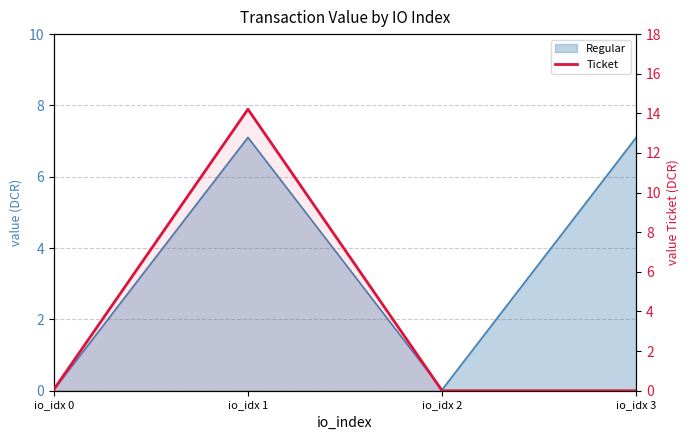

What is the maximum value shown in the chart?

14.2